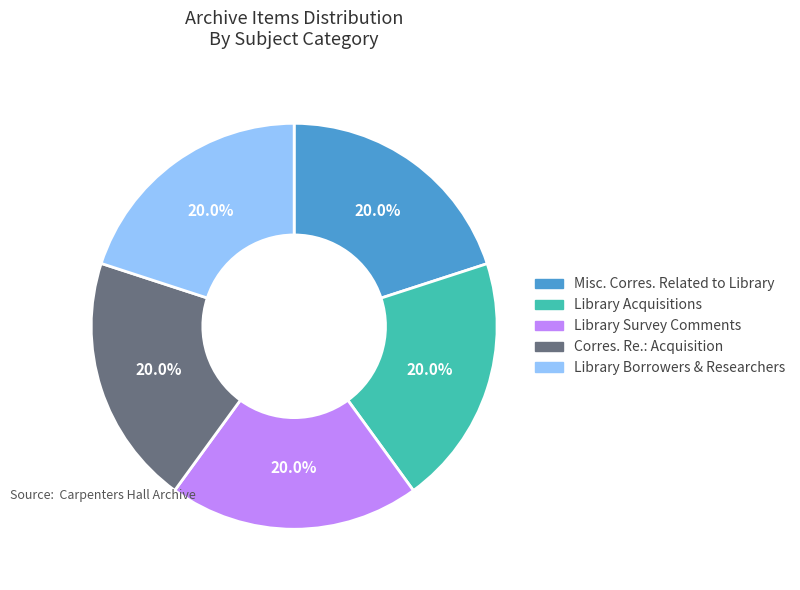

How many slices are in this pie chart?

5